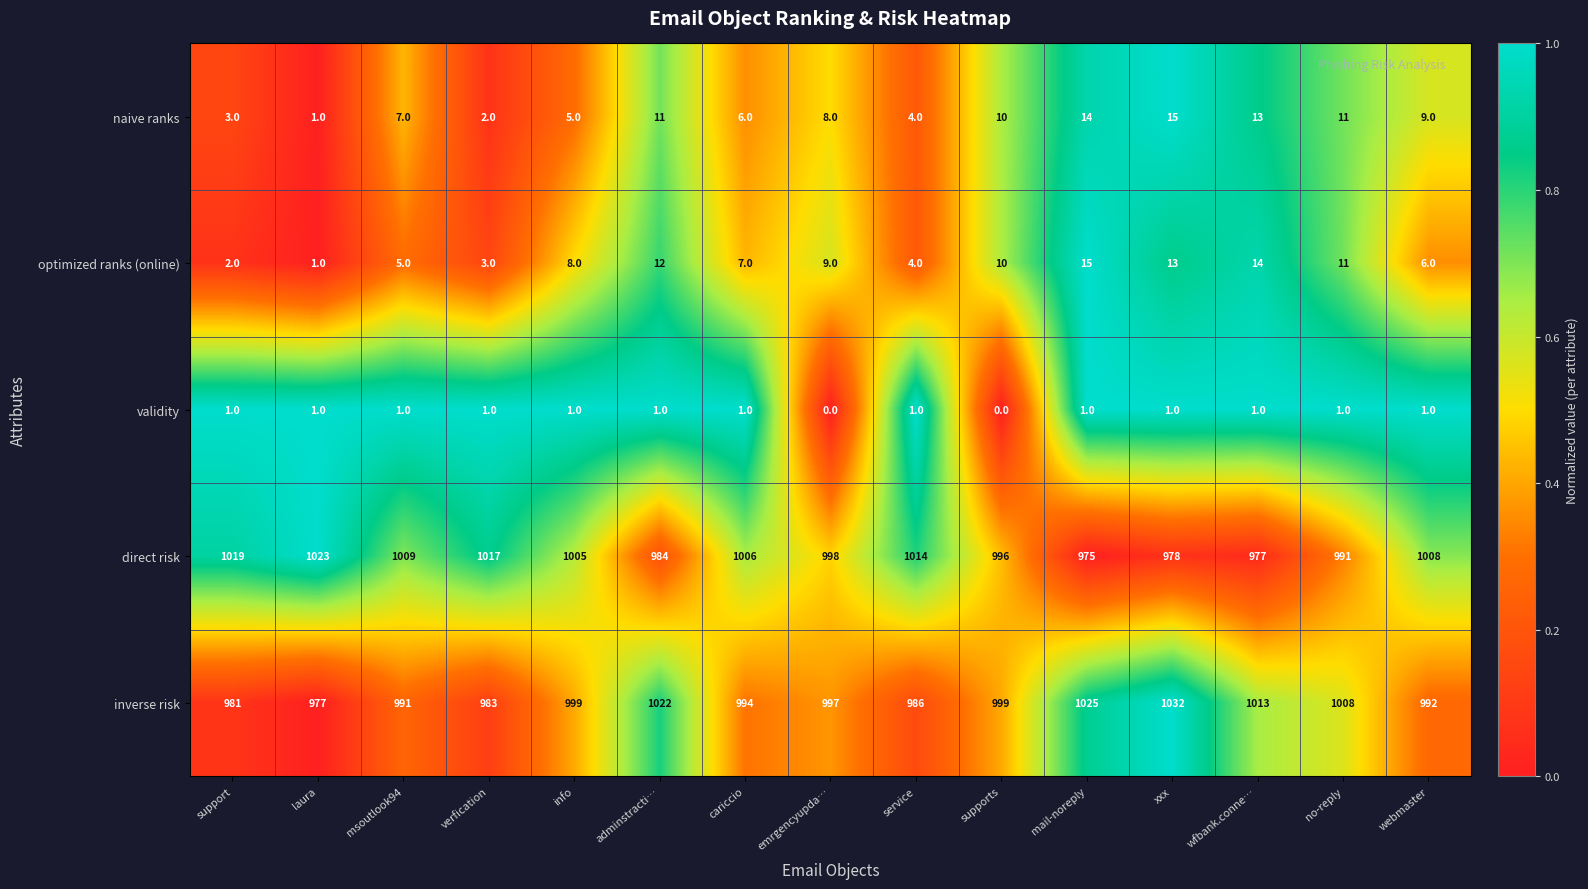

What is the greatest value displayed?

1032